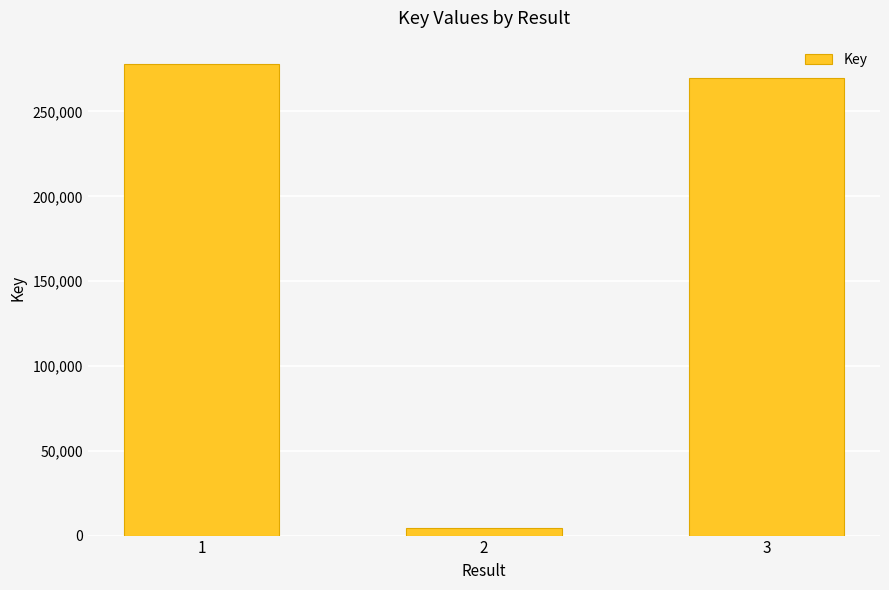

How many categories are shown in the chart?

3